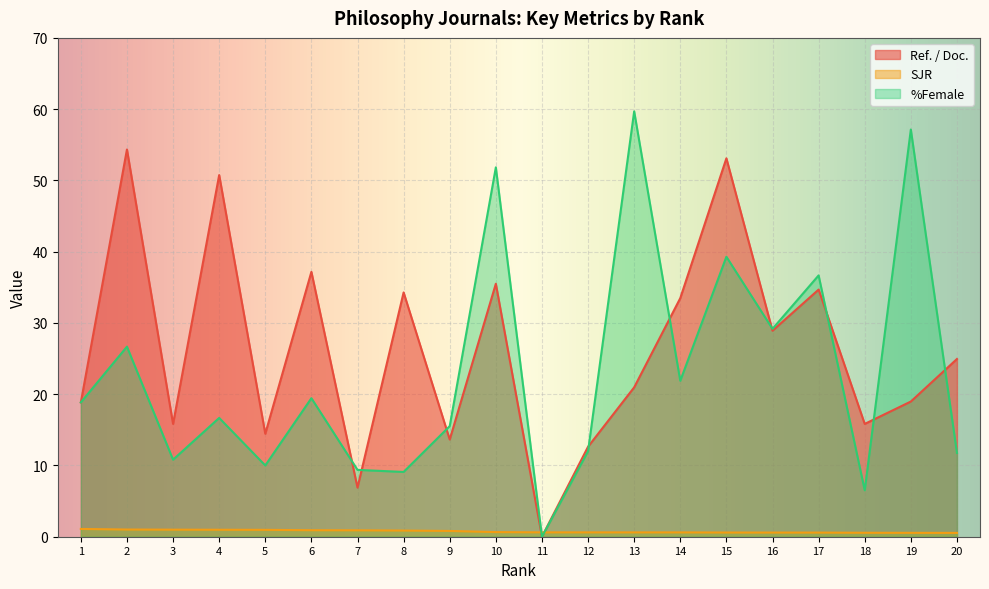

How many data points in %Female are above 18?

10